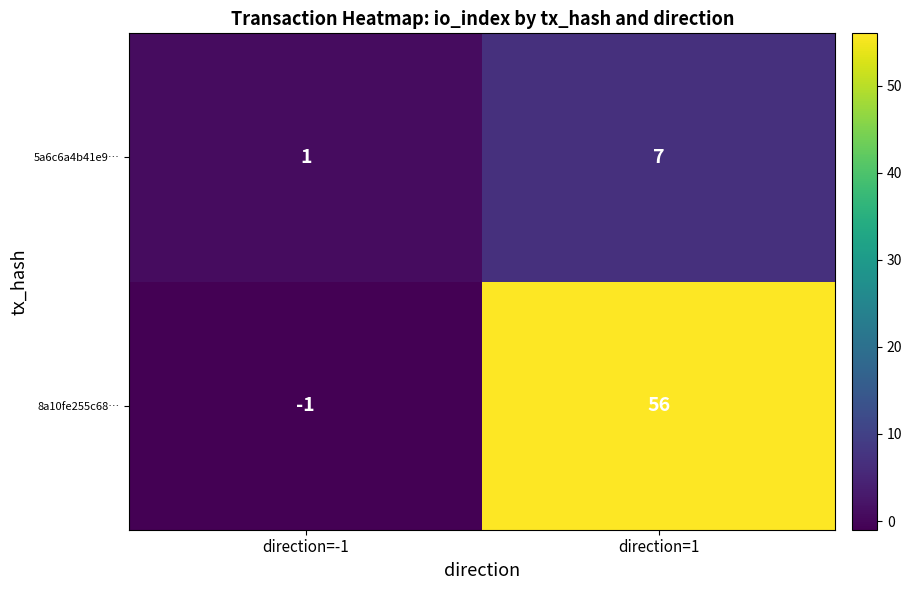

How many values in the 8a10fe255c68… series are below 56?

1